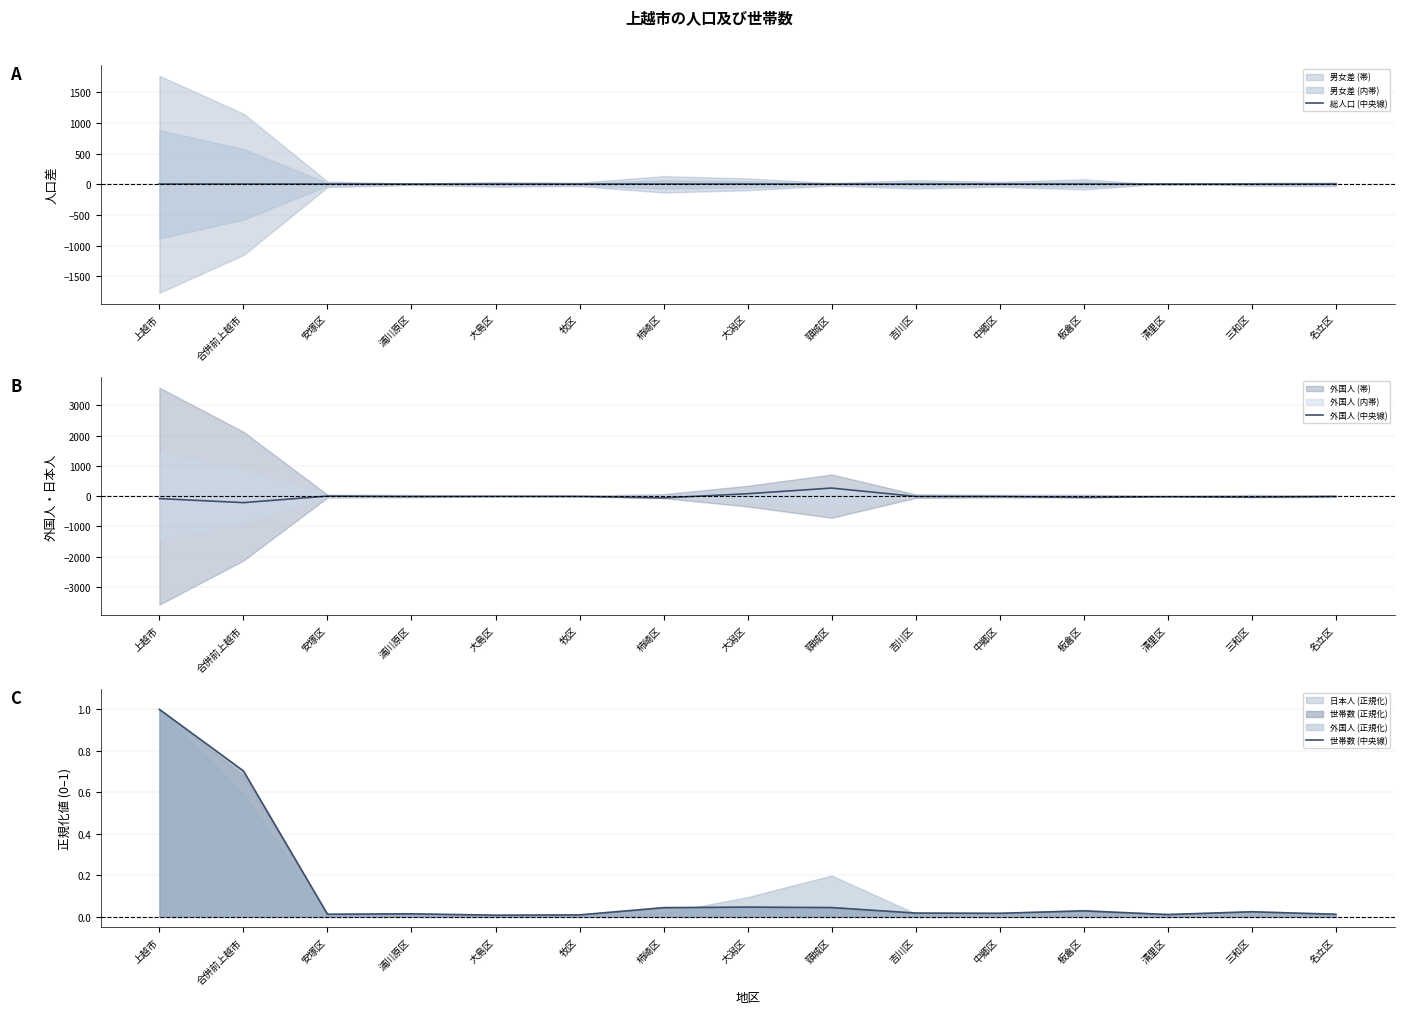

Which series changed the most between 柿崎区 and 三和区?

外国人 (中央線)